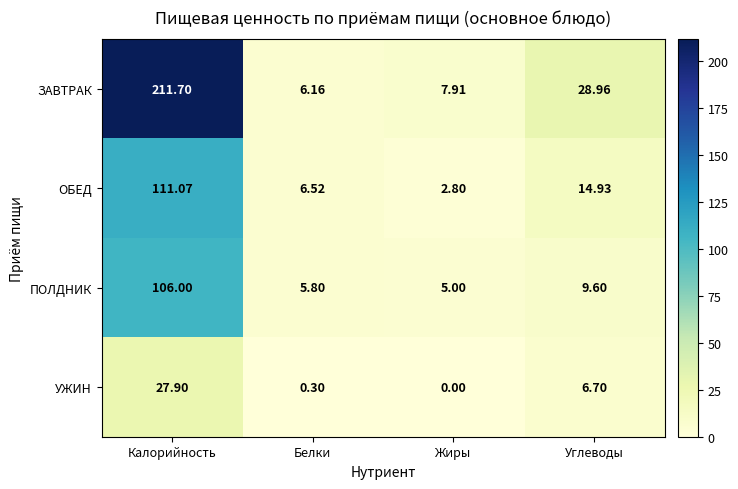

Which series has the largest total across all categories?

ЗАВТРАК